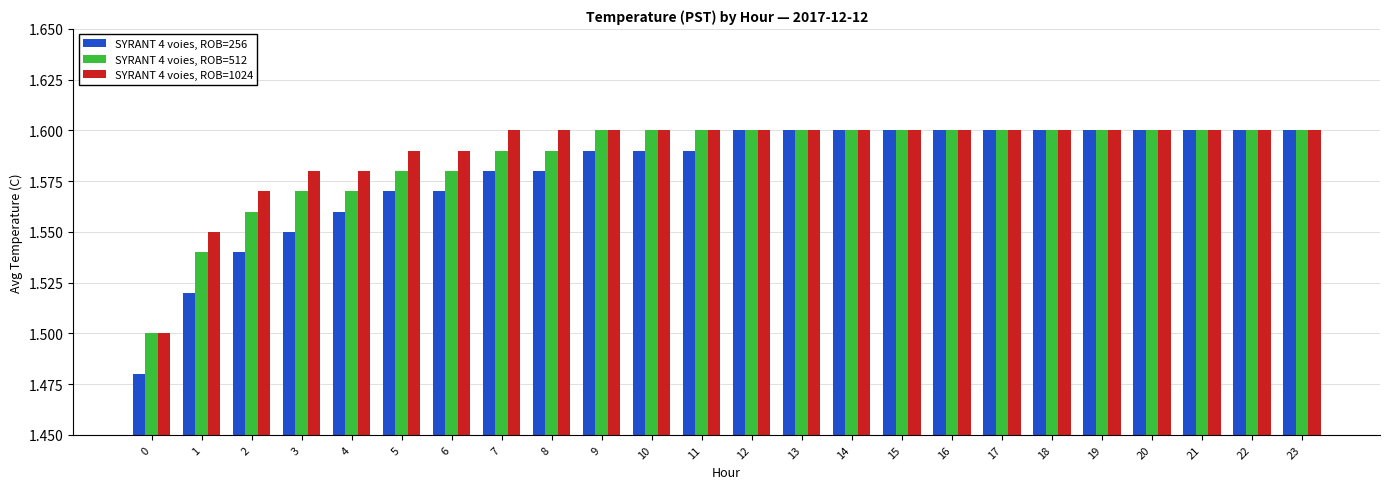

The SYRANT 4 voies, ROB=512 series shows 1.6 at 11. True or false?

True